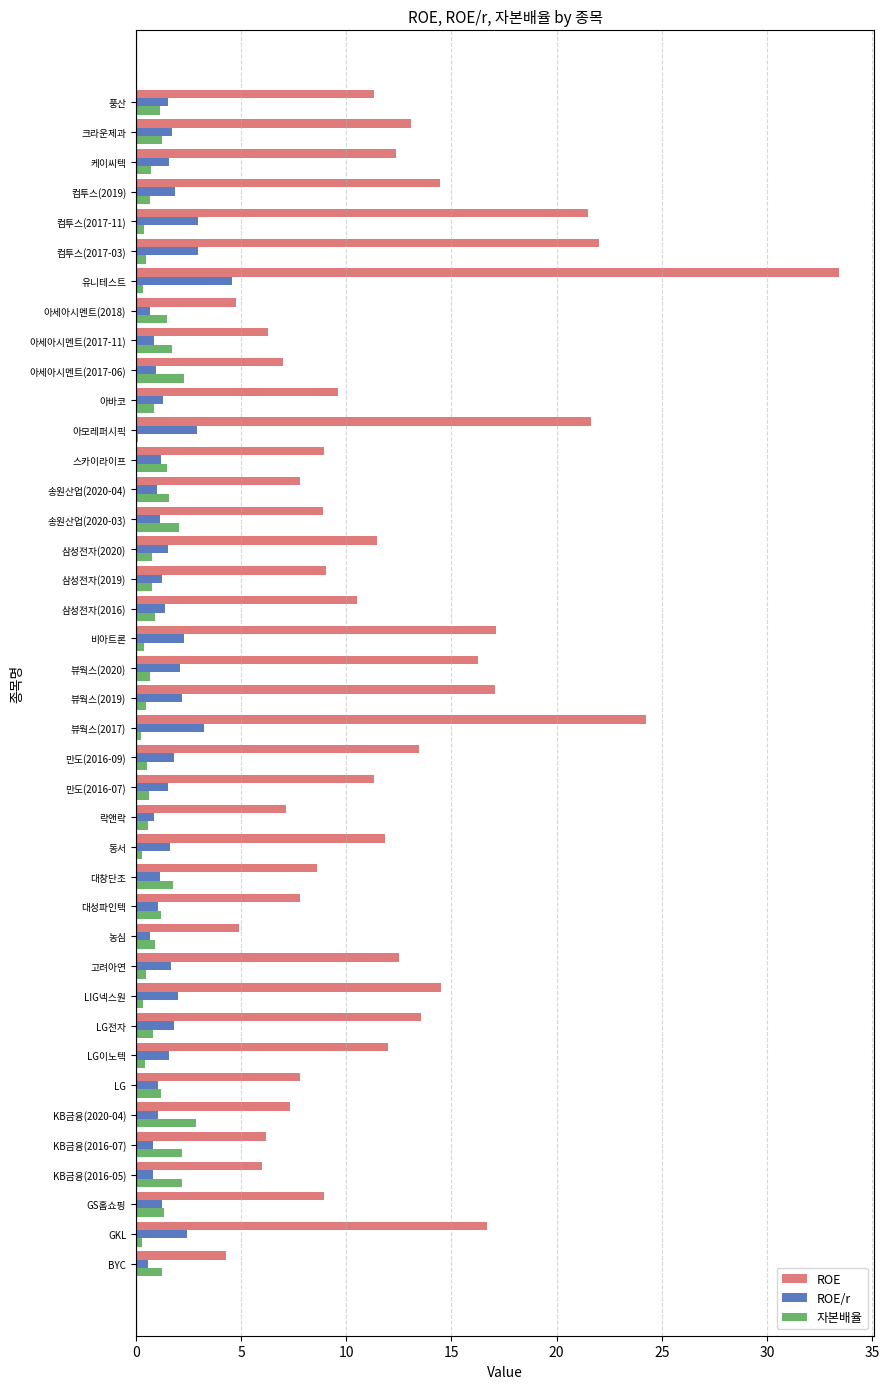

Is it true that ROE equals 17.0 at 만도(2016-07)?

False